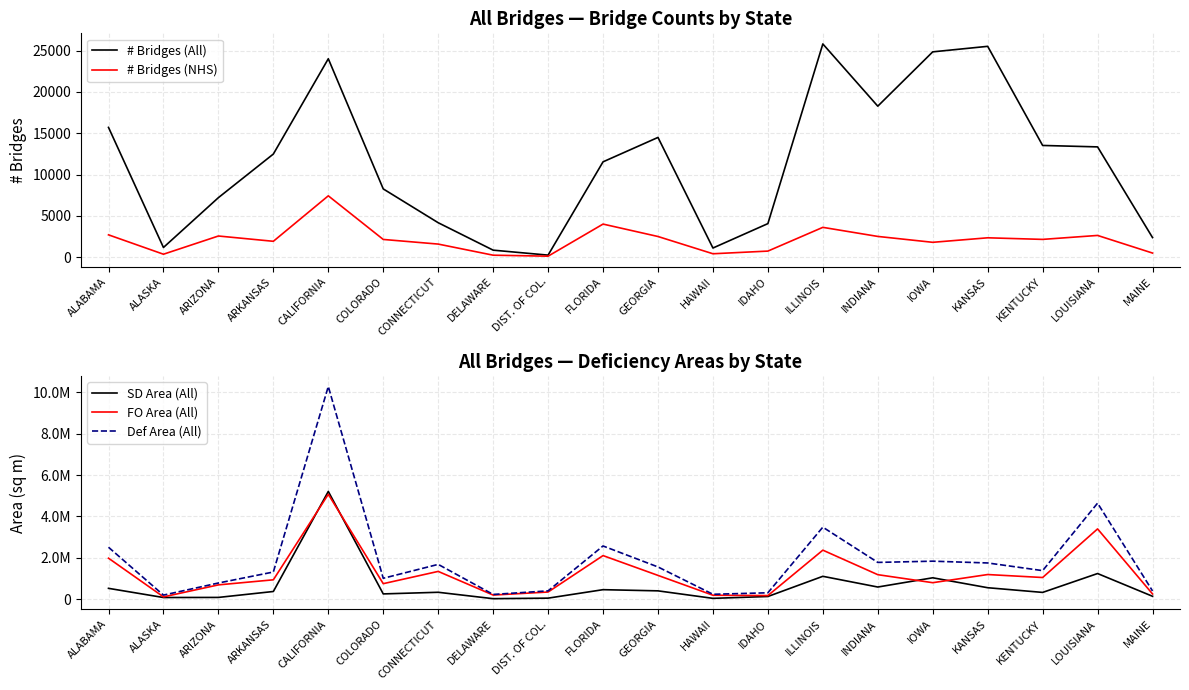

Rank the categories by Def Area (All) value from lowest to highest.

ALASKA, DELAWARE, HAWAII, IDAHO, MAINE, DIST. OF COL., ARIZONA, COLORADO, ARKANSAS, KENTUCKY, GEORGIA, CONNECTICUT, KANSAS, INDIANA, IOWA, ALABAMA, FLORIDA, ILLINOIS, LOUISIANA, CALIFORNIA